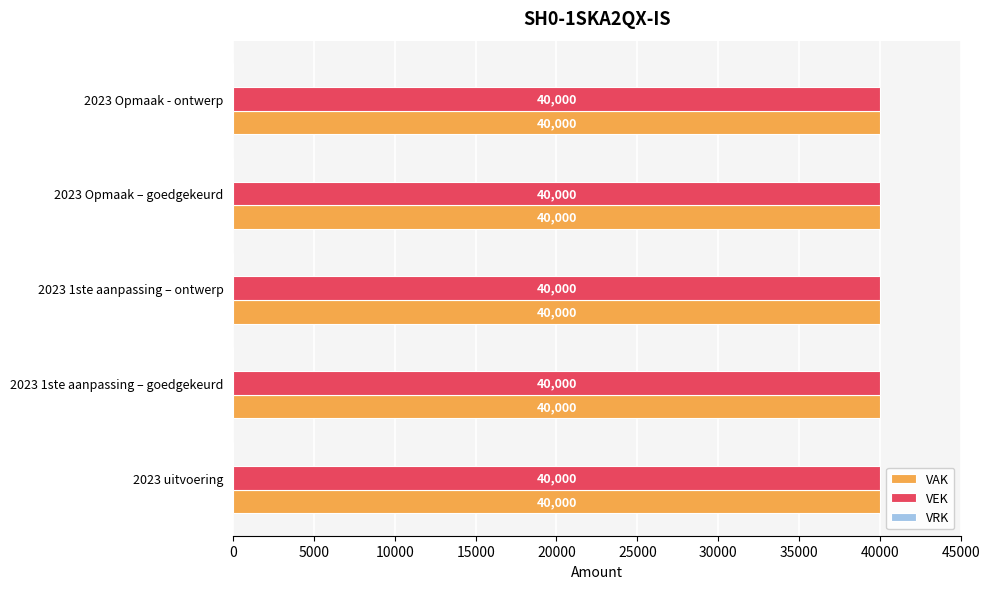

What is the label of the 3rd bar from the left?

2023 1ste aanpassing – ontwerp